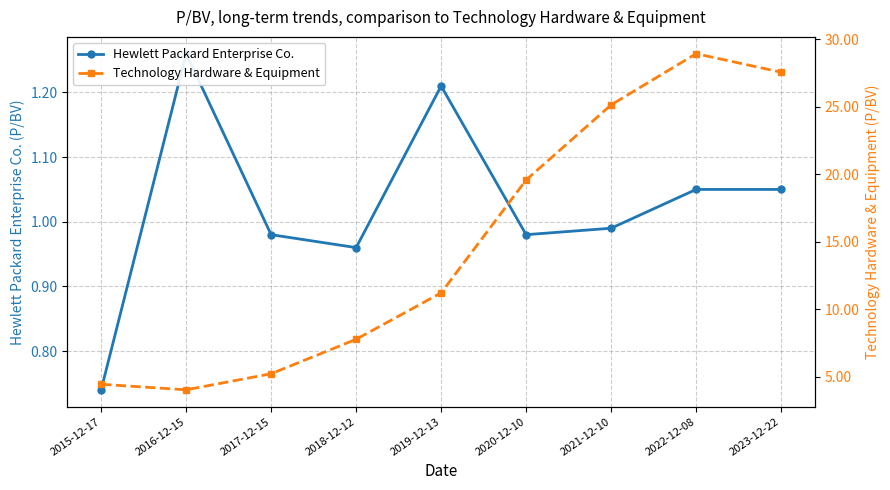

What is the difference between the Technology Hardware & Equipment values at 2020-12-10 and 2018-12-12?

11.8